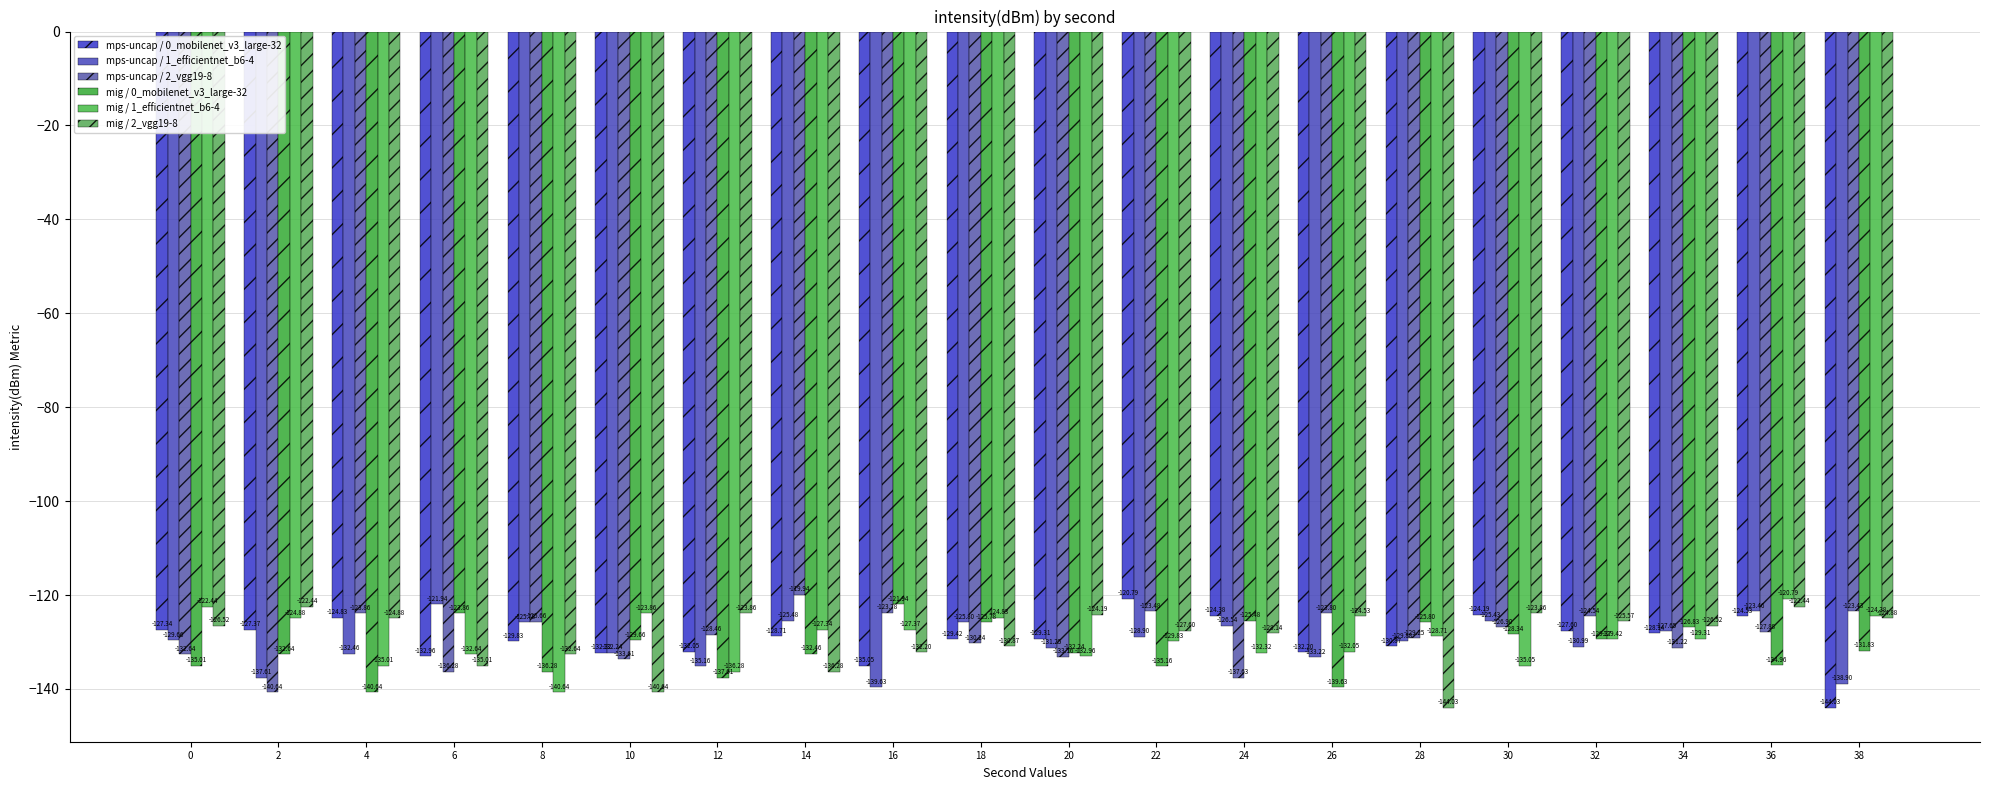

The value of mps-uncap / 1_efficientnet_b6-4 at 20 is -131.2. True or false?

True